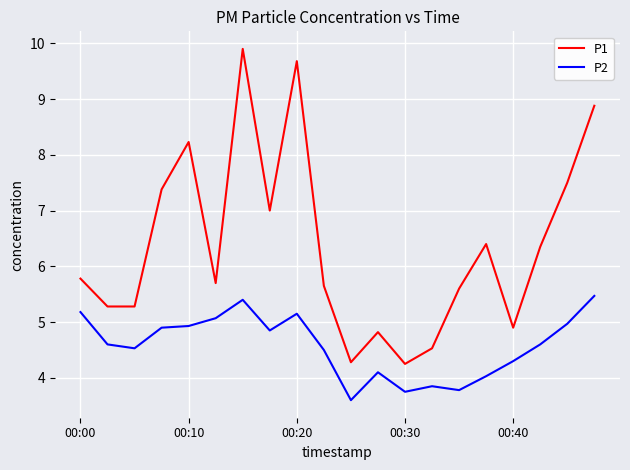

Which series has the largest total across all categories?

P1